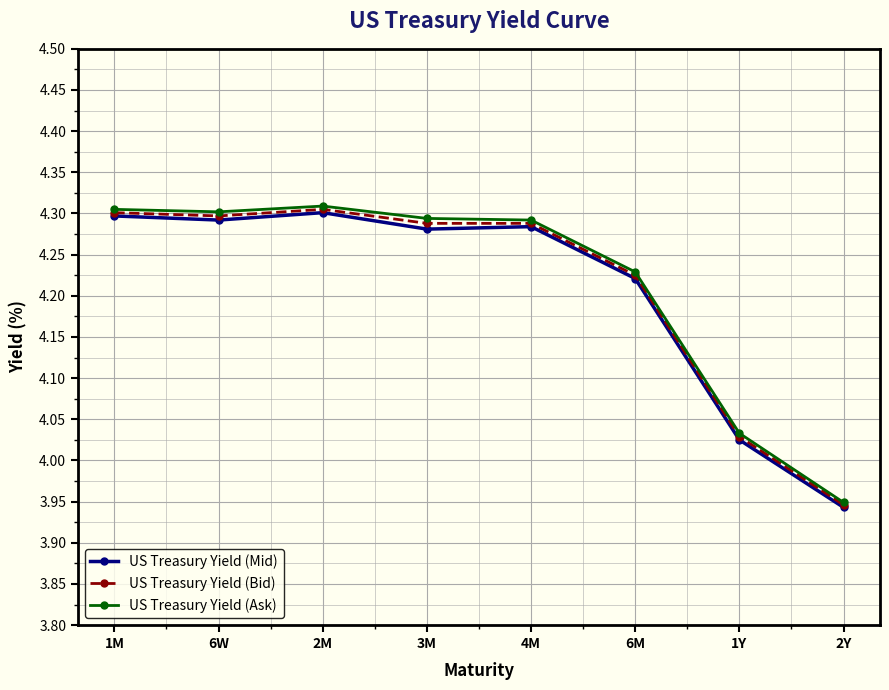

Is the value of US Treasury Yield (Ask) at 6W greater than the value of US Treasury Yield (Bid) at 2Y?

Yes